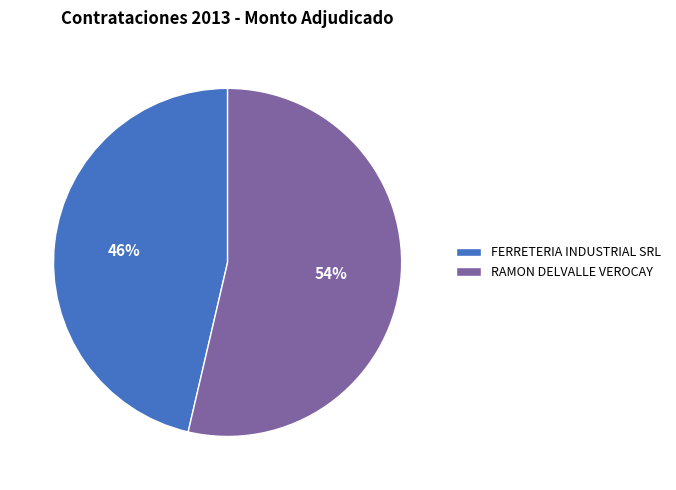

What is the majority slice?

RAMON DELVALLE VEROCAY